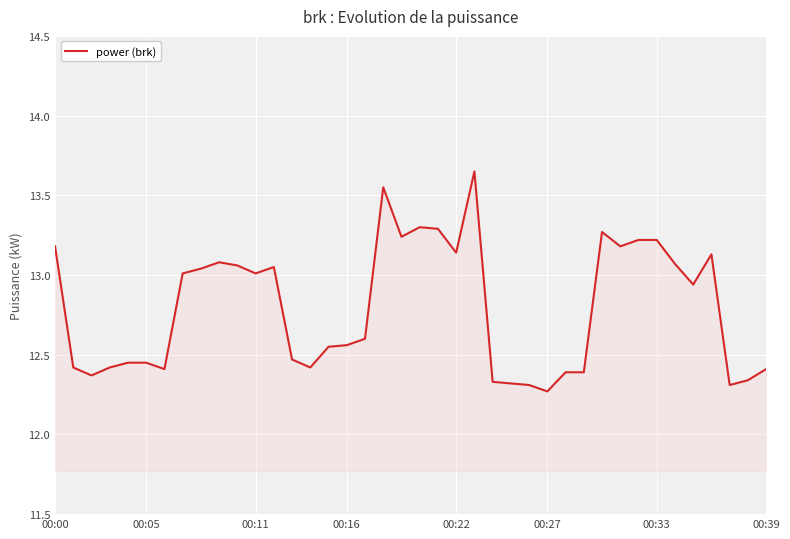

What is the difference between the maximum and minimum values?

1.4